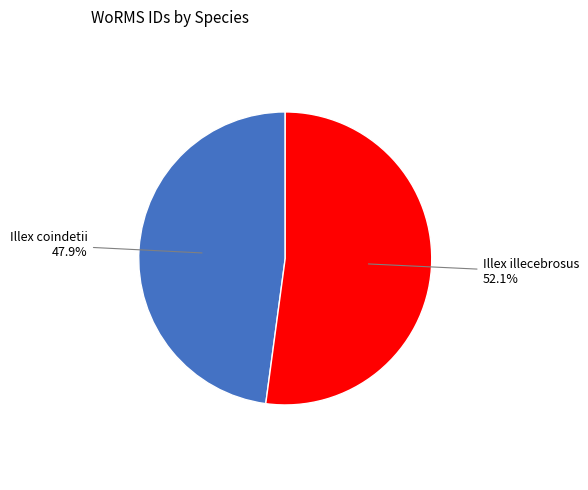

Does Illex illecebrosus account for over 50% of the chart?

Yes